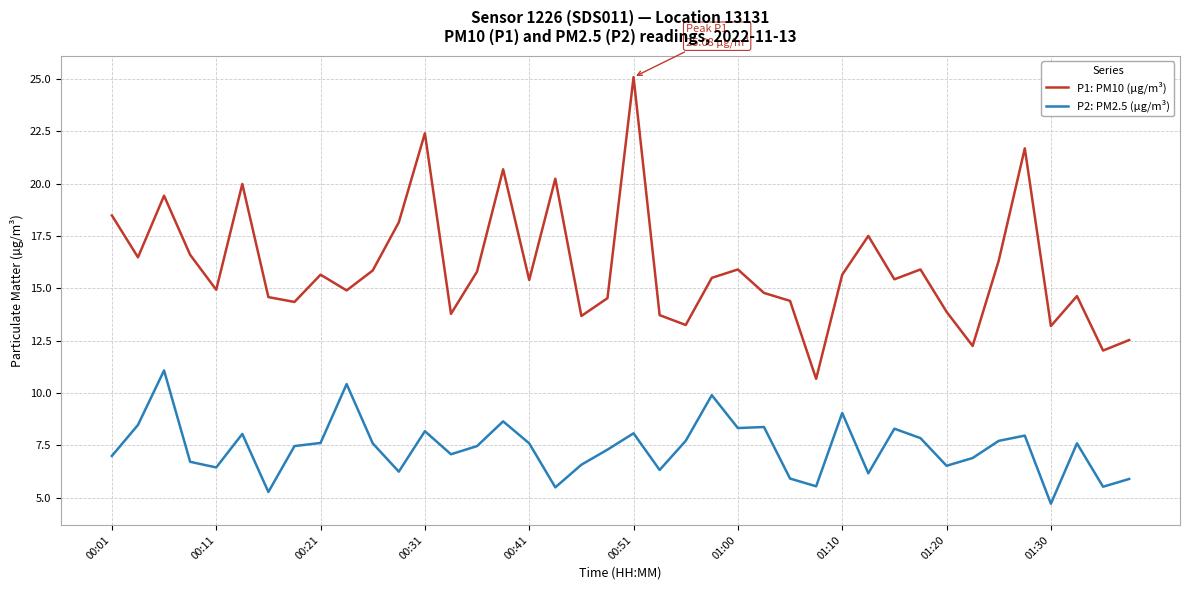

In P2: PM2.5 (µg/m³), how many points are higher than both neighbors (excluding endpoints)?

12